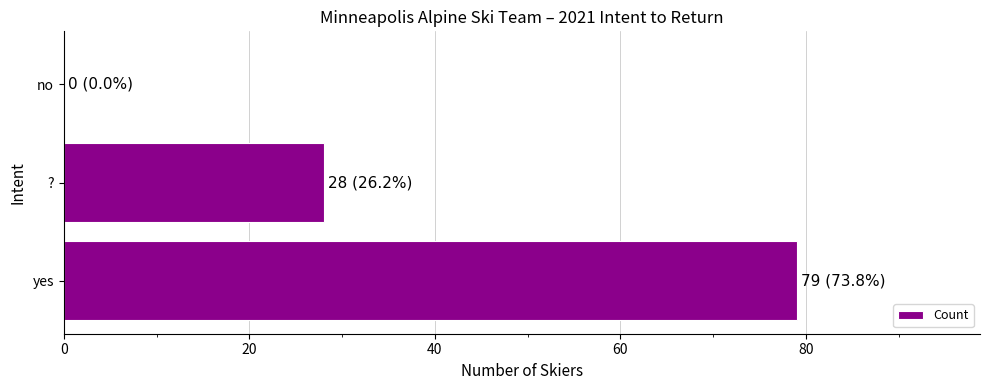

Reading bottom to top, list all the values displayed in this chart.

yes=79	?=28	no=0